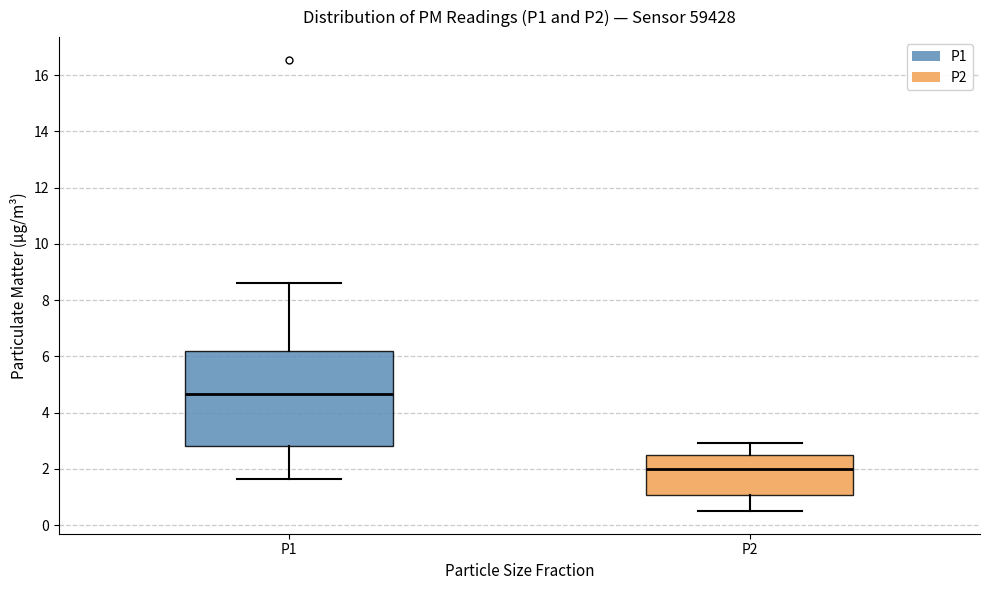

Which box has the highest median line?

P1